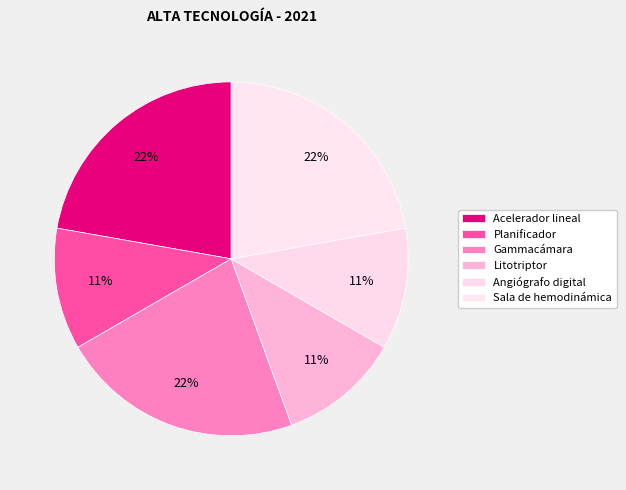

The Litotriptor slice represents 1% of the pie. True or false?

False